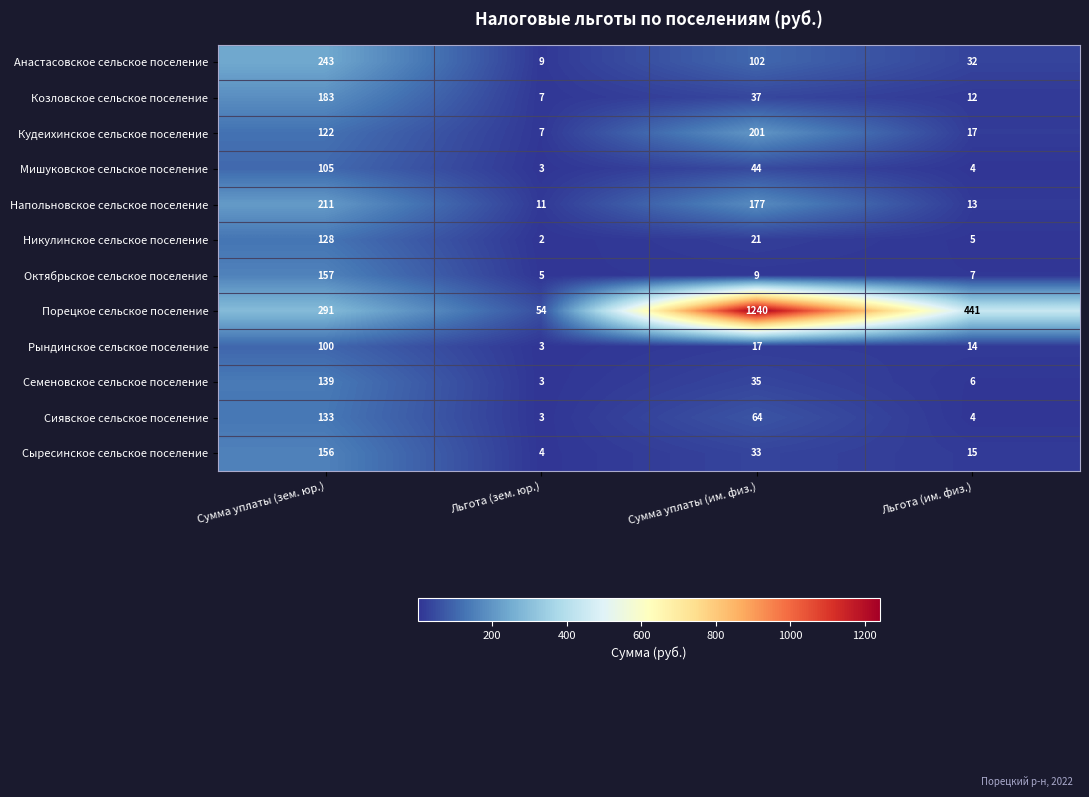

How many distinct data groups are displayed?

12